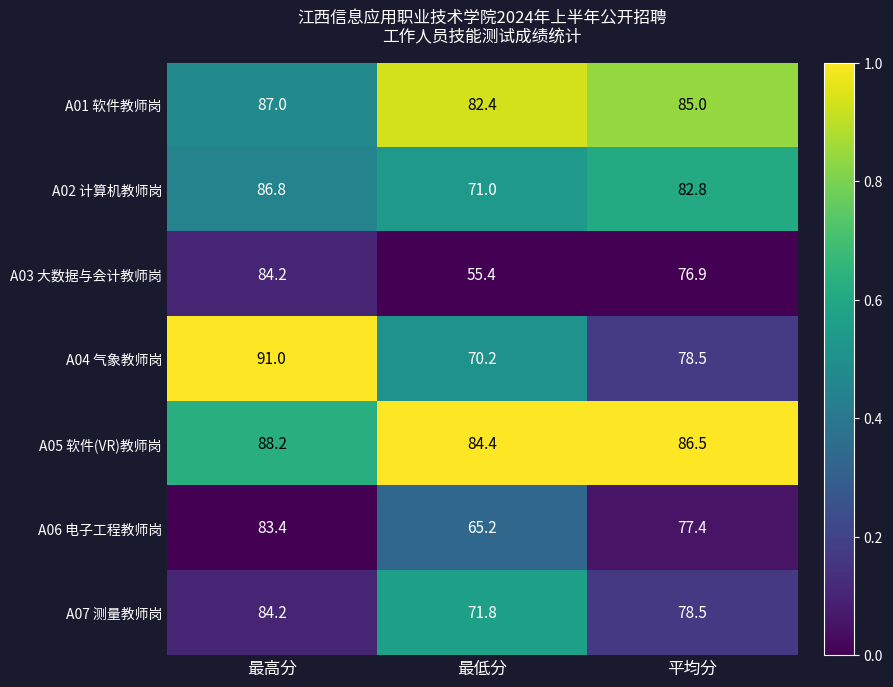

What is the average value of the A02 计算机教师岗 series?

80.2